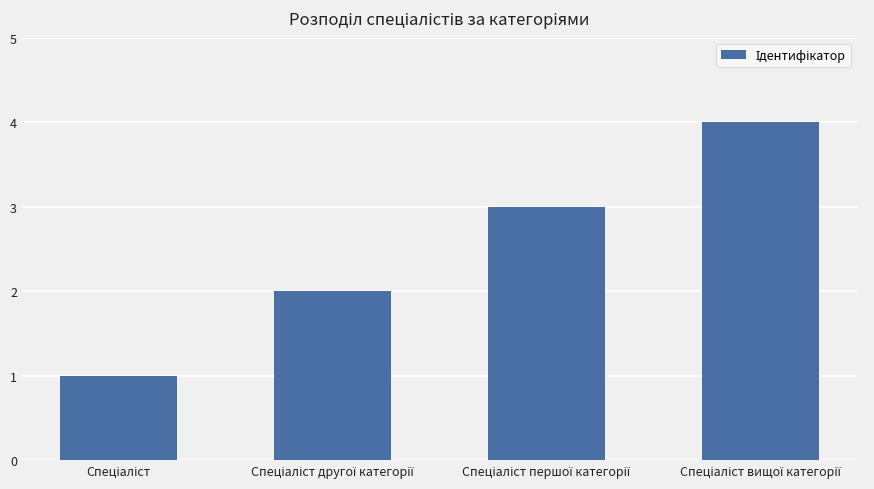

How many data points does each series have?

4